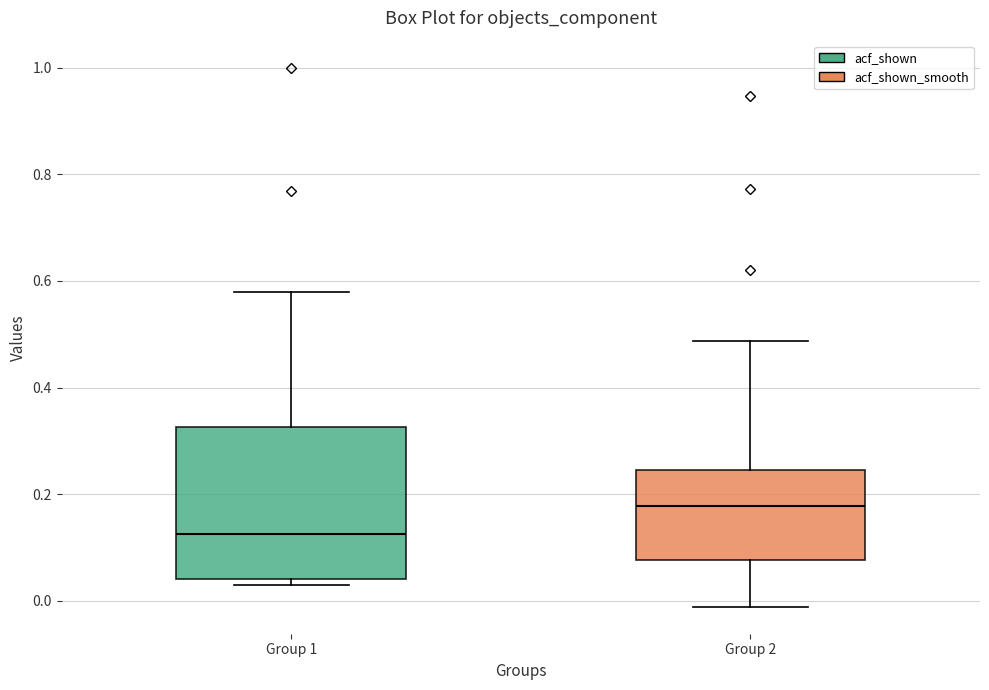

Where is the lower edge of the box for Group 2 on the y-axis? The values are not printed on the chart, so give them approximately, as read against the axis.

0.08